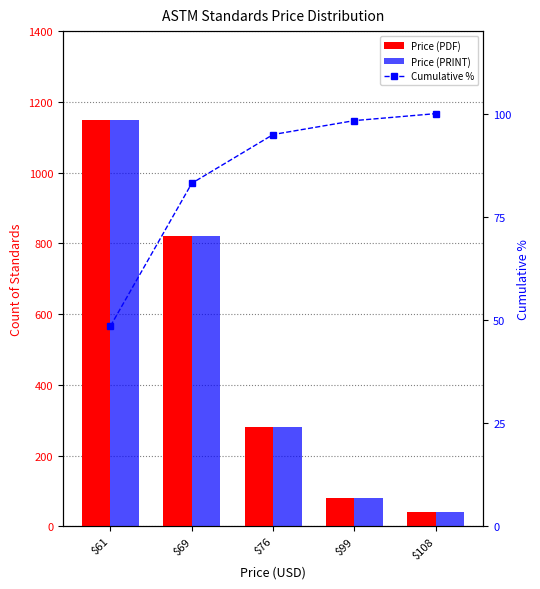

What is the minimum value shown in the chart?

40.0